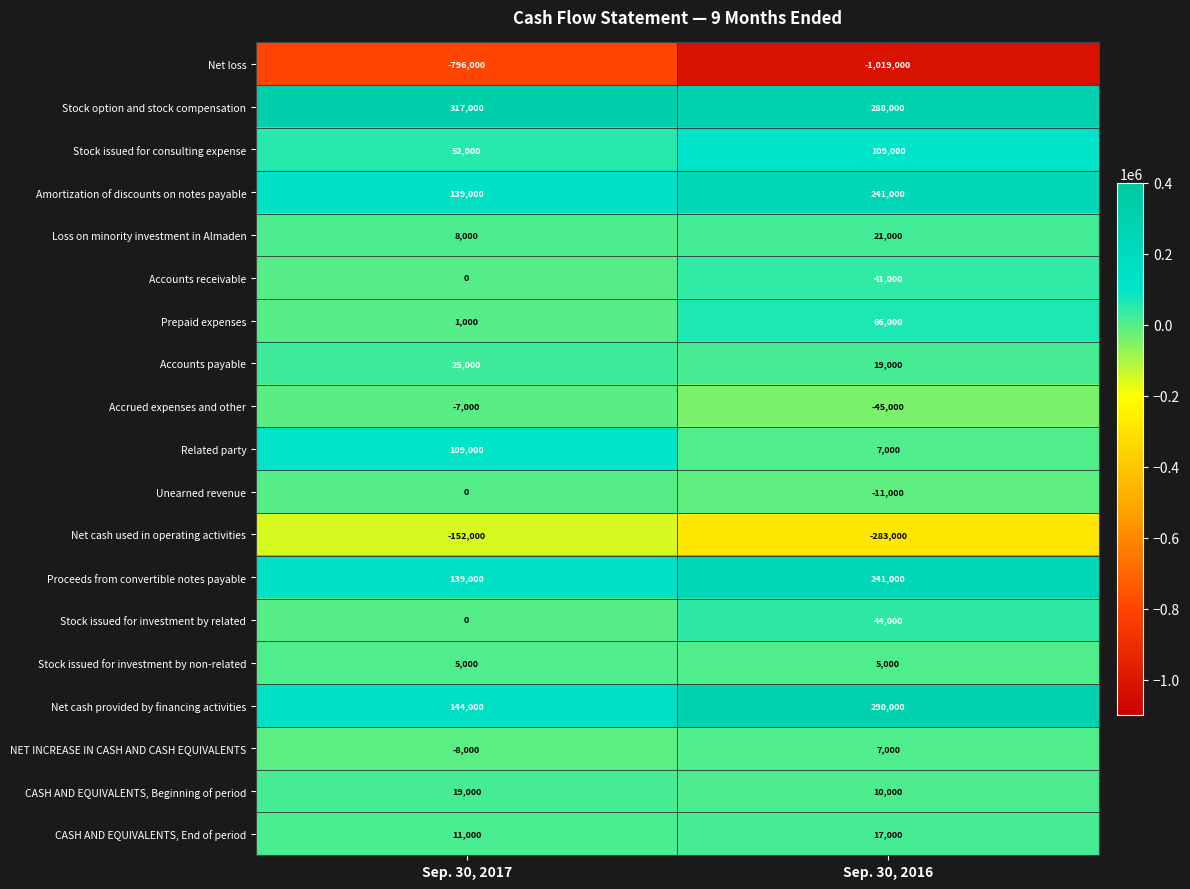

Which series has the widest spread of values?

Net loss